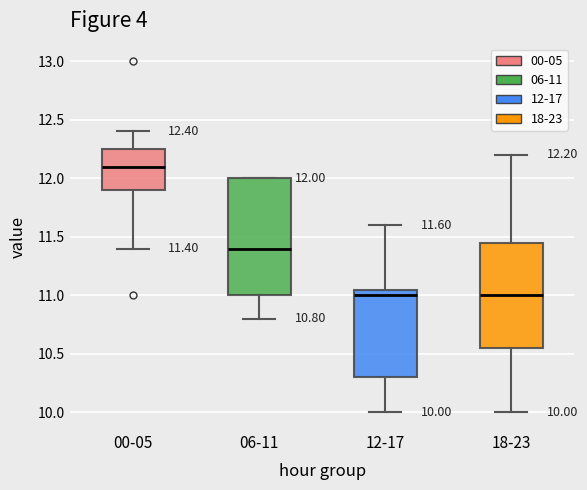

Which box is the tallest, from its lower edge to its upper edge?

06-11